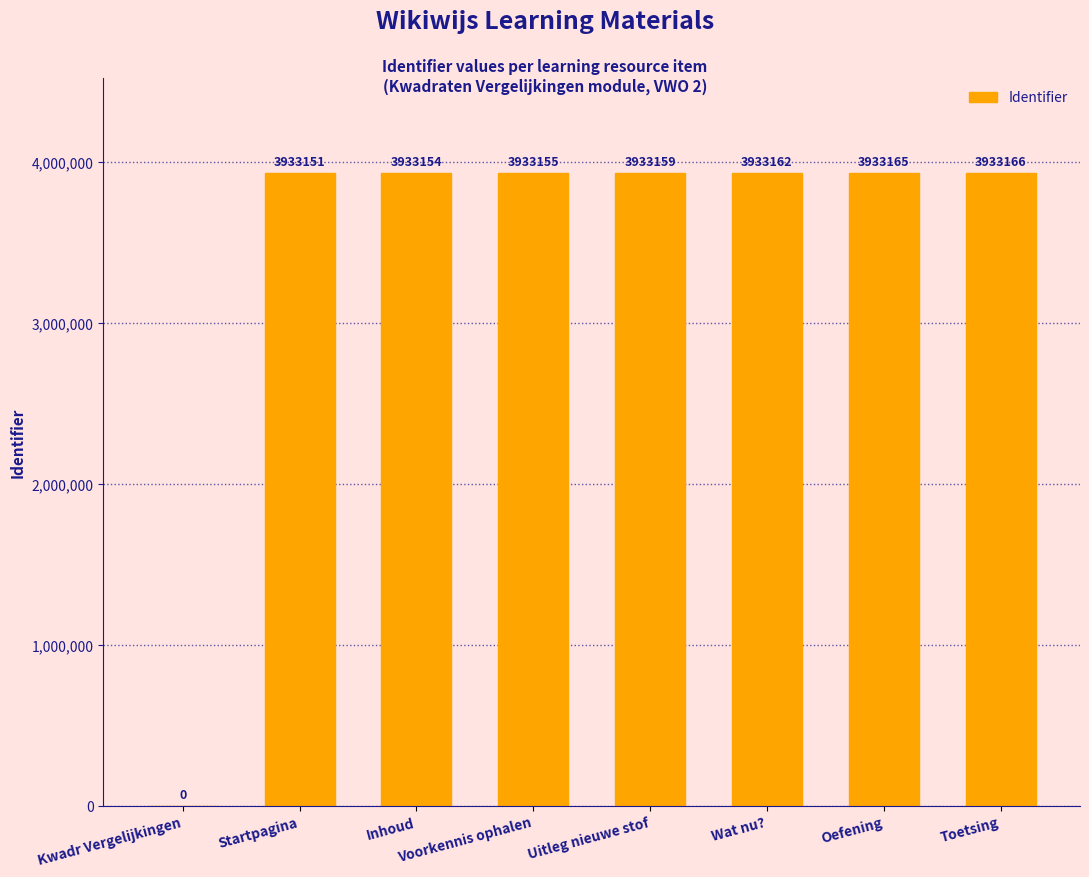

Where is the data nearest to the value 1966583?

Startpagina